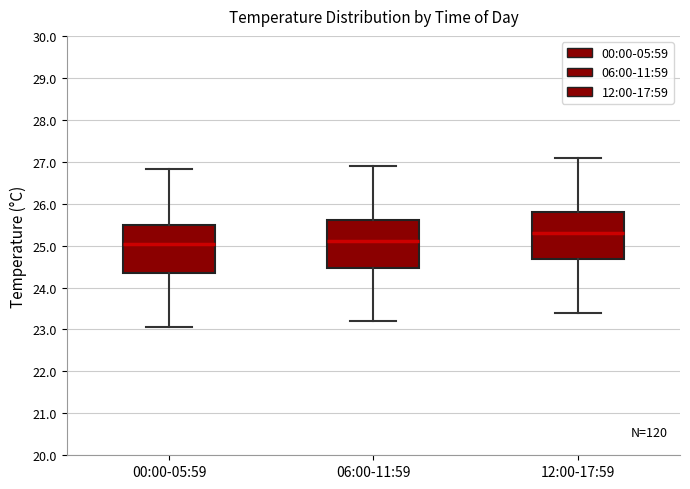

Where is the upper edge of the box for 06:00-11:59 on the y-axis? The values are not printed on the chart, so give them approximately, as read against the axis.

25.6